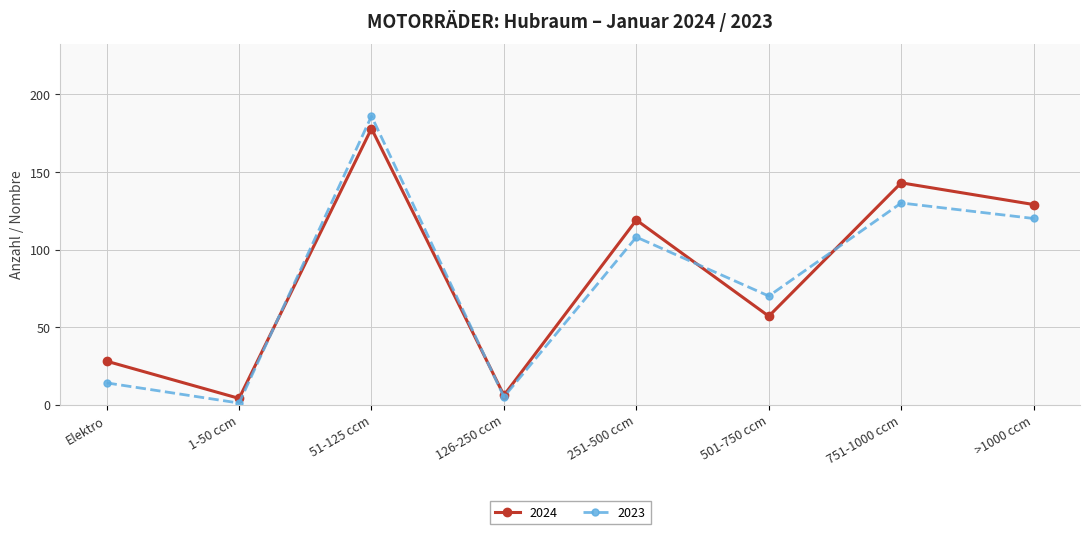

Where is 2023 nearest to the value 93?

251-500 ccm